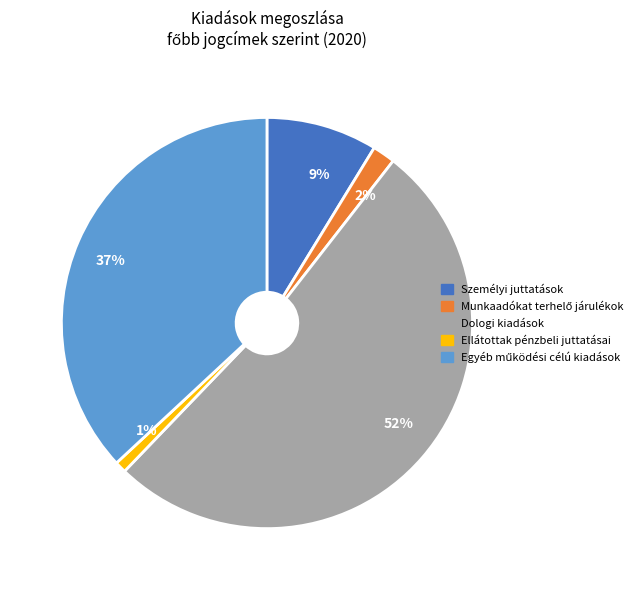

How many segments does this pie chart have?

5